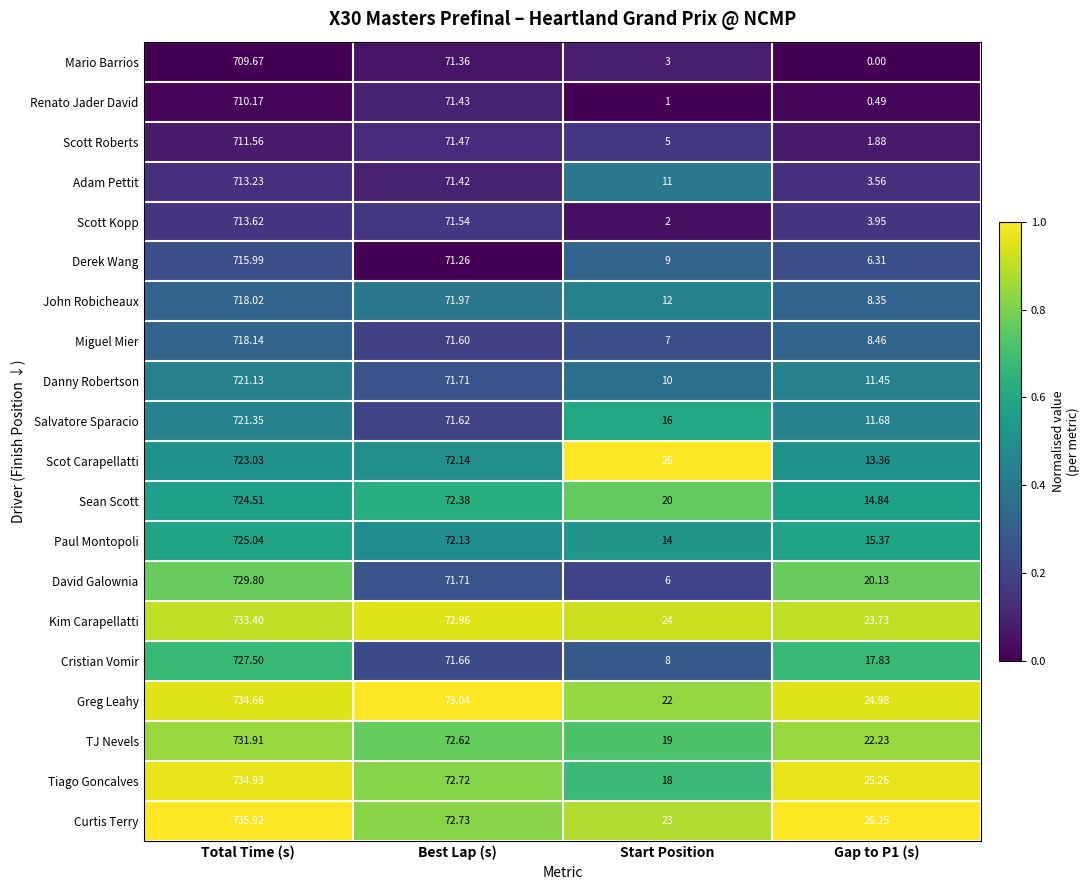

At which label does Curtis Terry reach its minimum?

Start Position